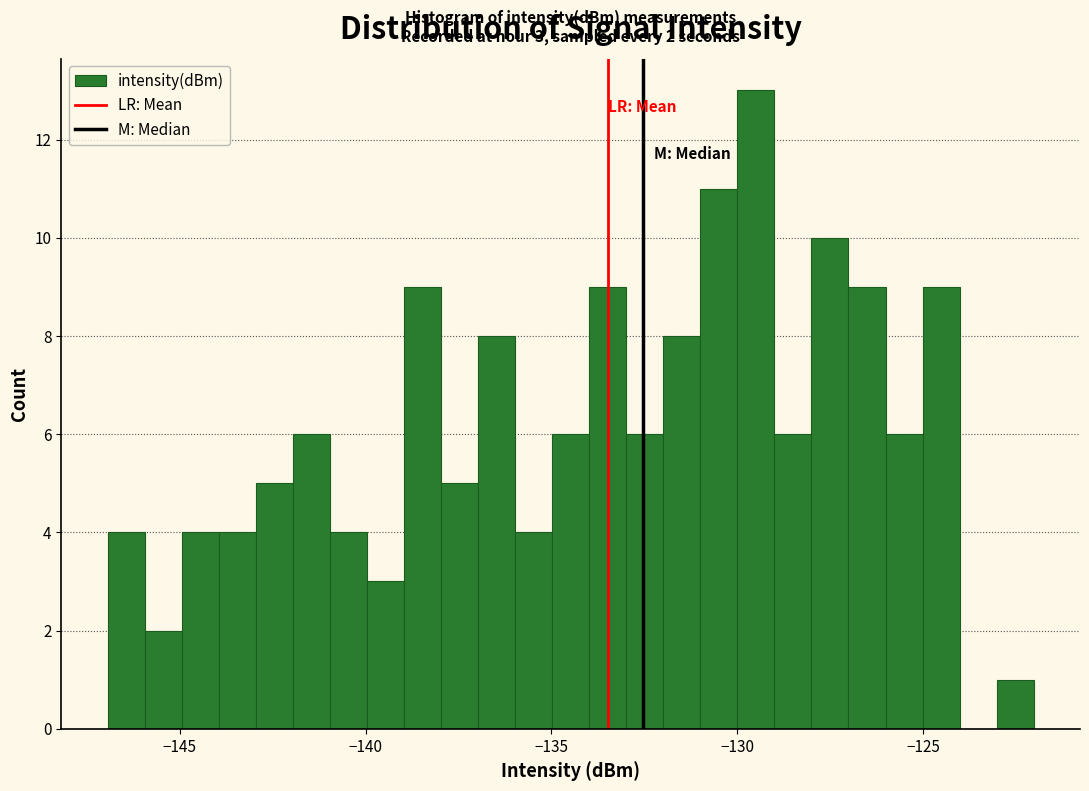

Read against the x-axis, roughly where is the centre of the tallest bar?

-129.5